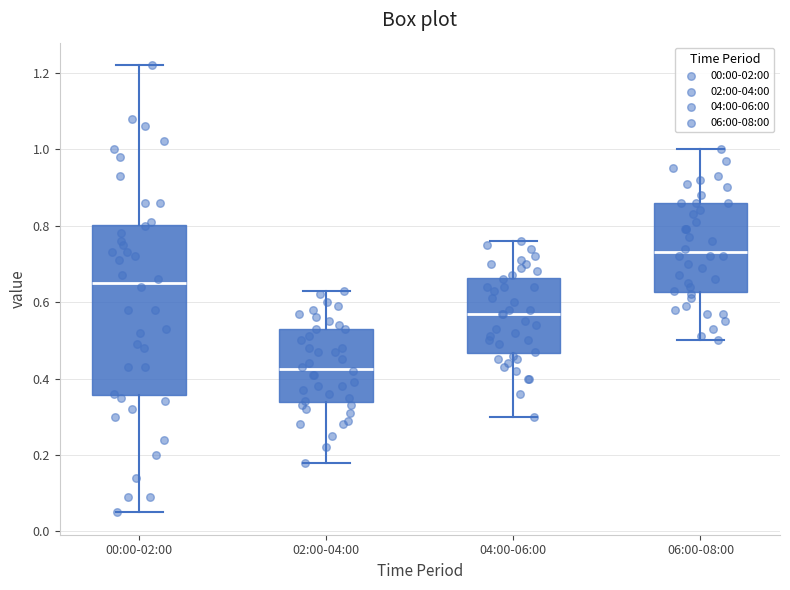

Comparing the boxes themselves (not the whiskers), which one is the tallest?

00:00-02:00